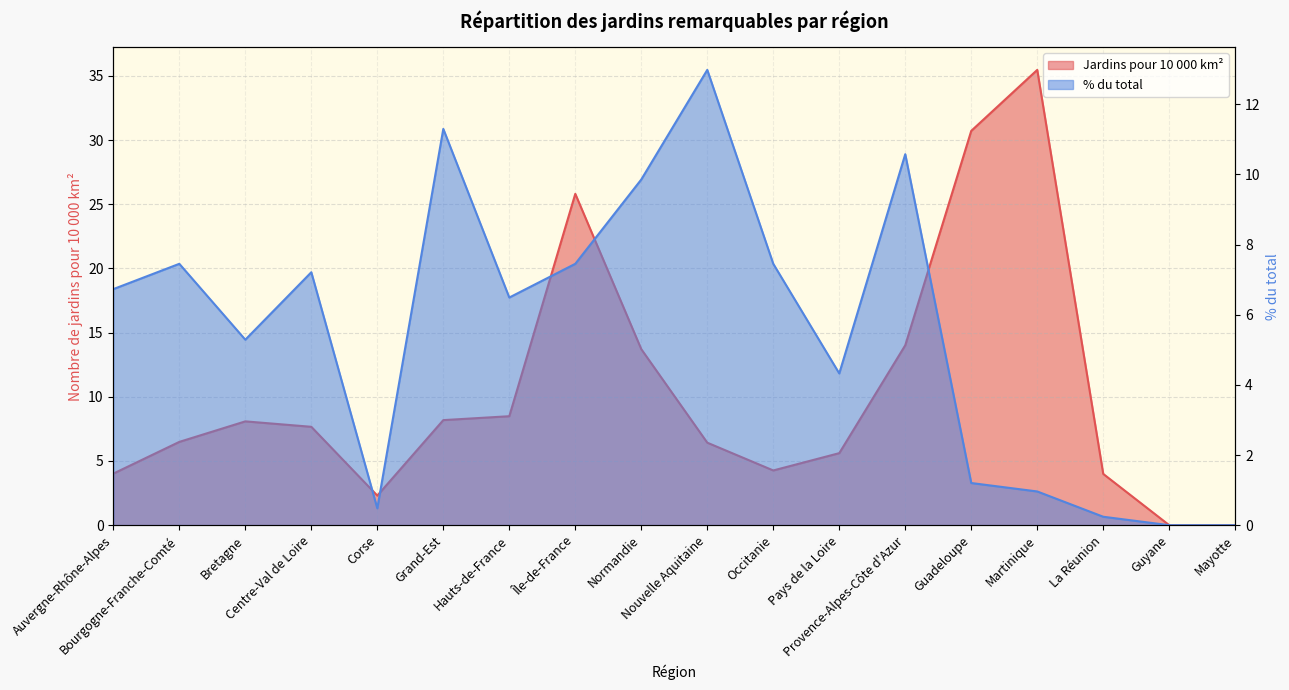

How many series are shown in this chart?

2